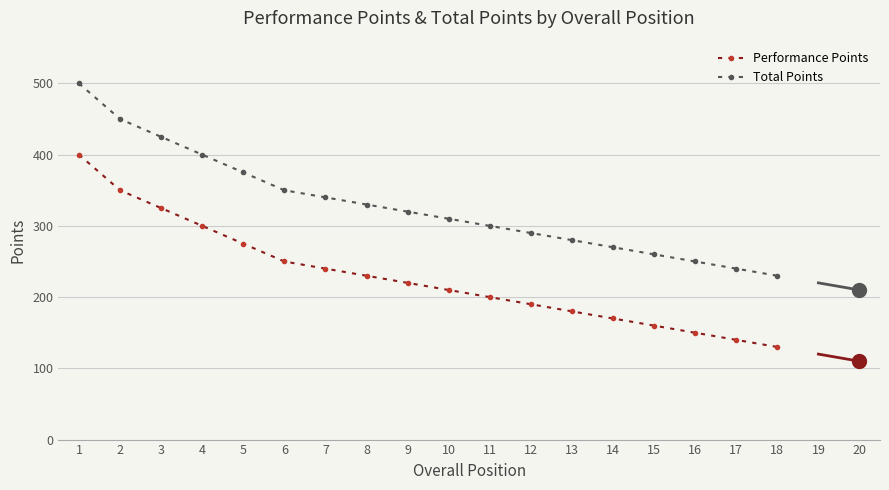

How many lines are shown in the chart?

2